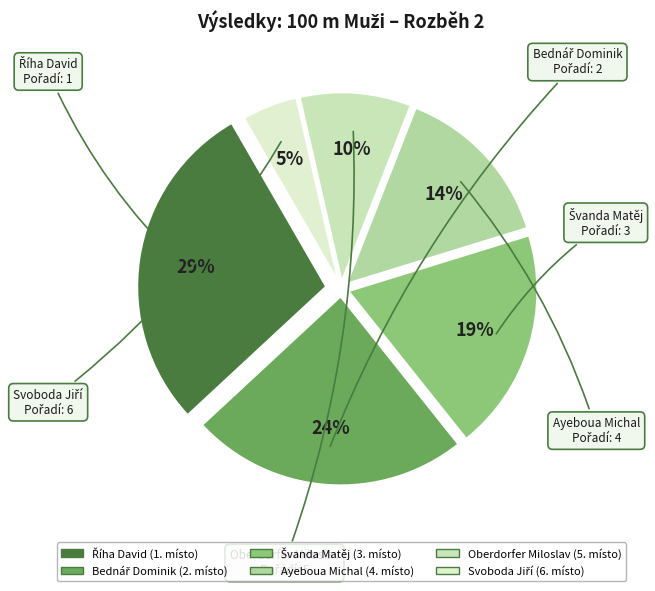

Does Oberdorfer Miloslav account for over 50% of the chart?

No